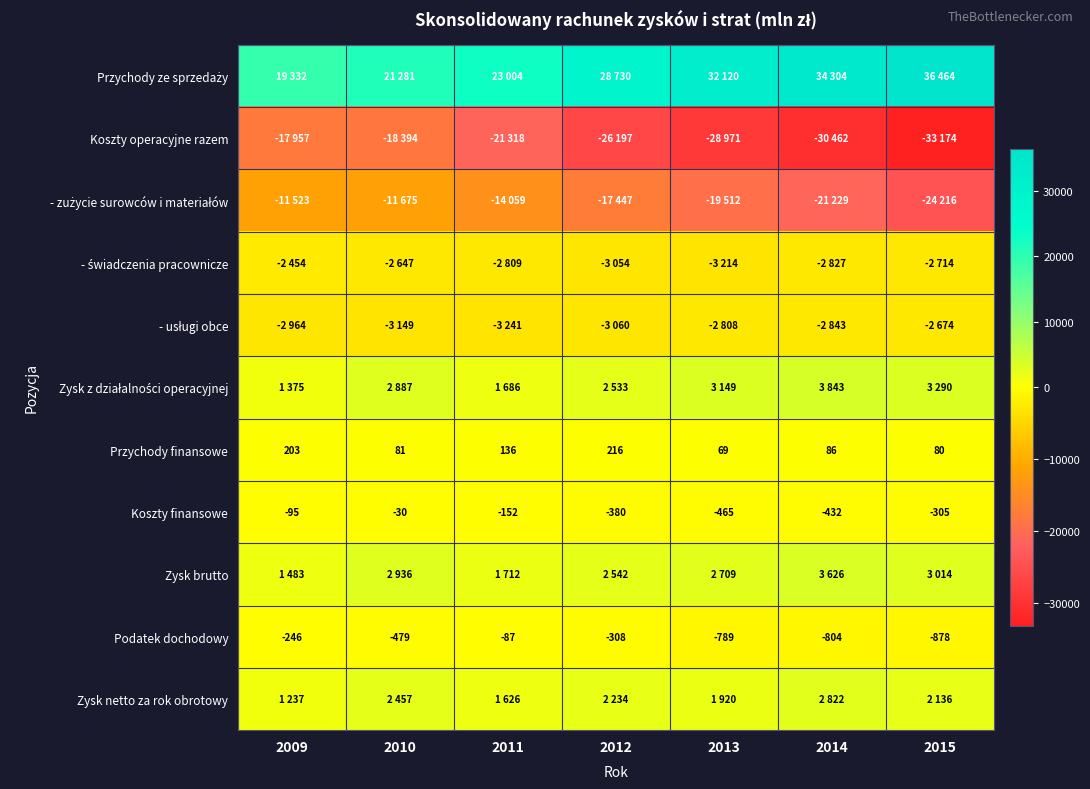

Is it true that Podatek dochodowy equals -764 at 2010?

False